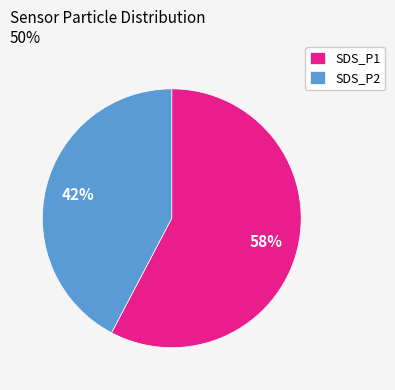

Which has a higher value, SDS_P2 or SDS_P1?

SDS_P1